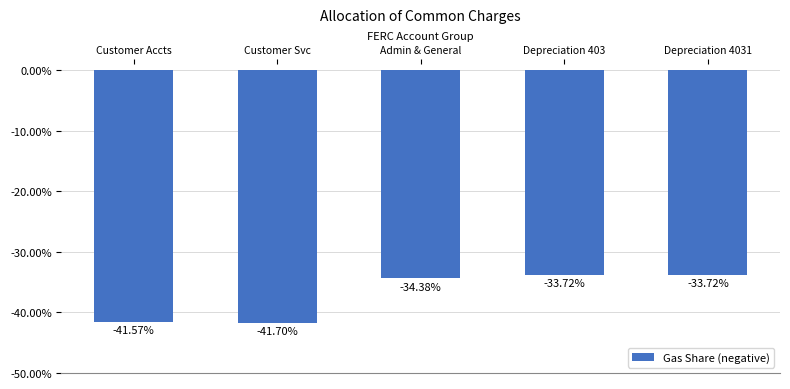

Are the bars horizontal?

No